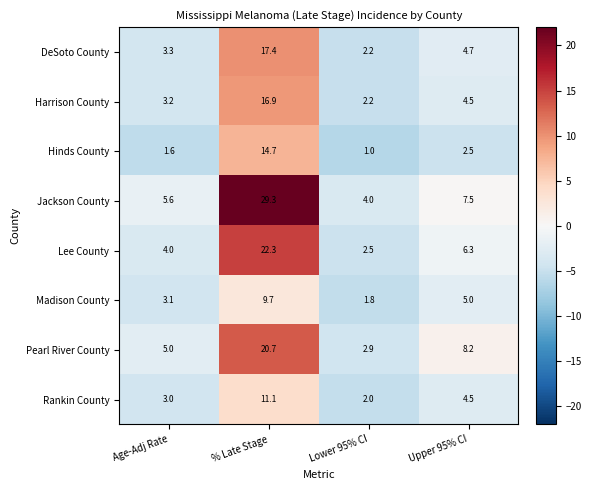

Which category has the highest value across all series?

% Late Stage